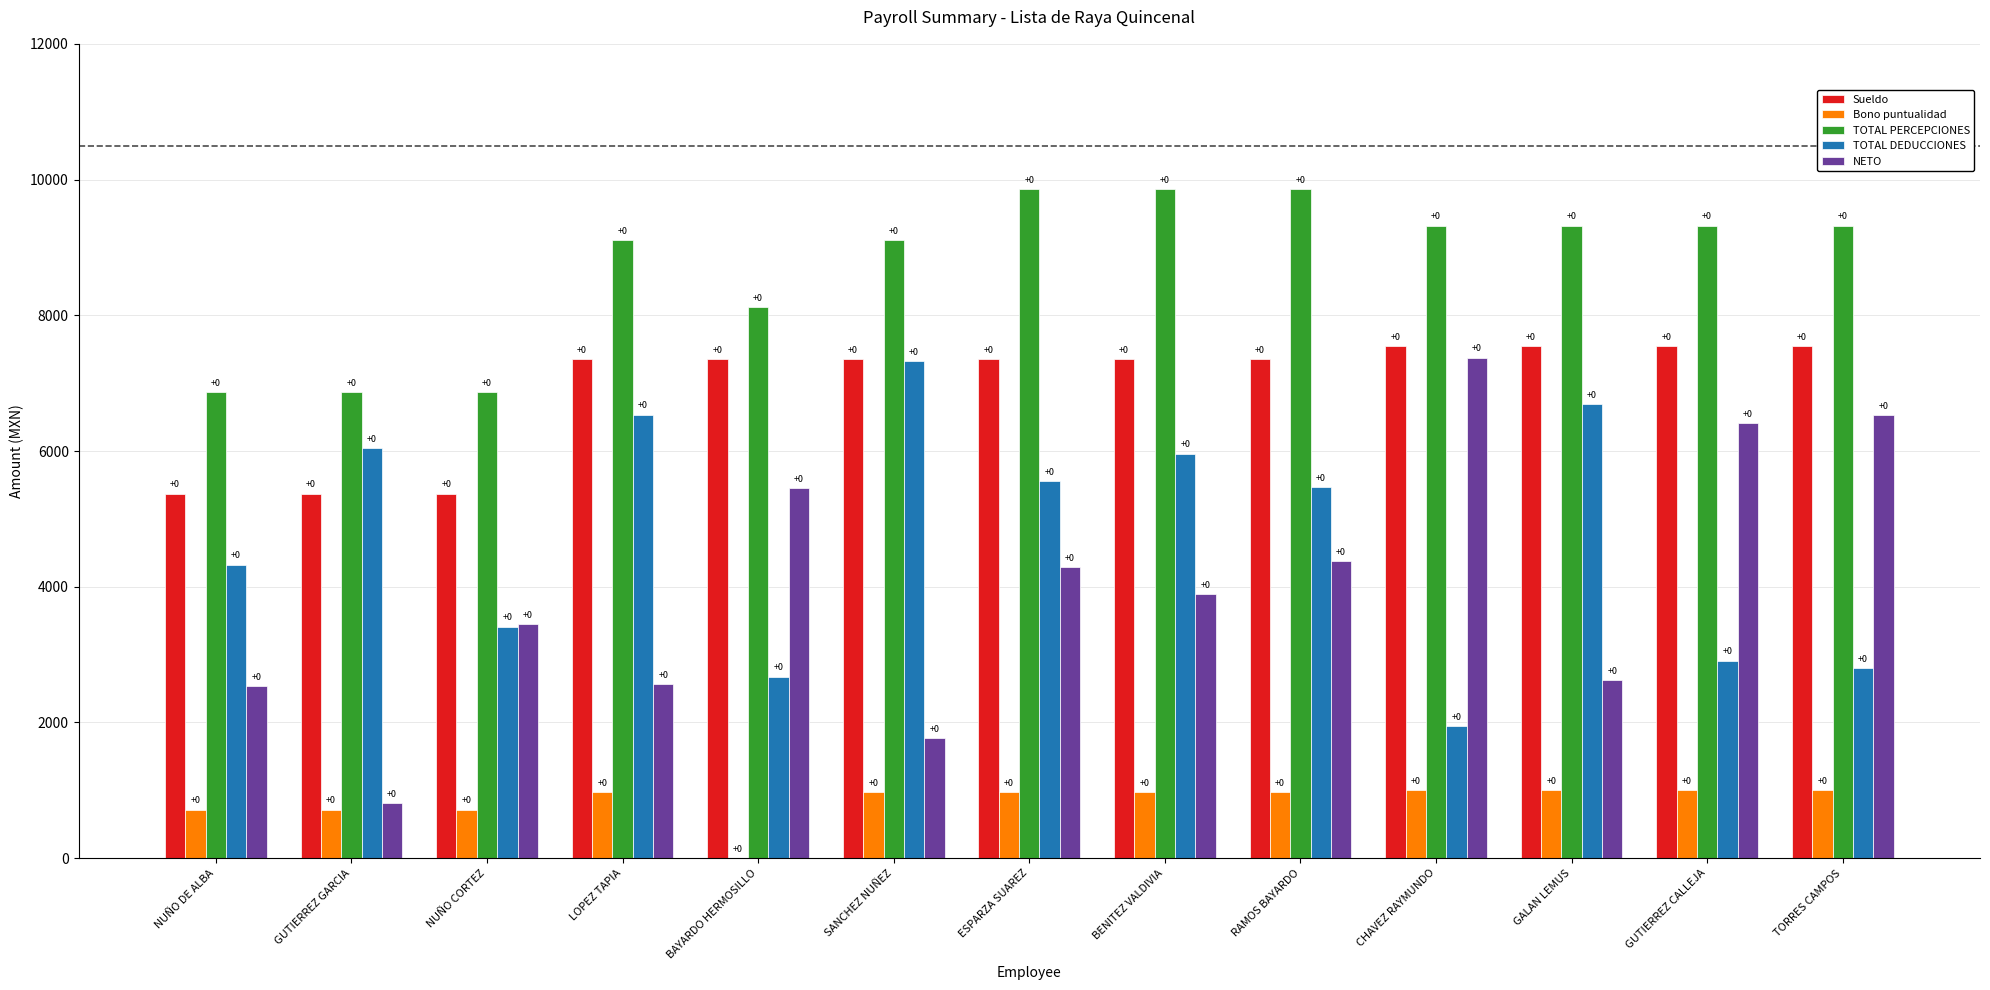

What is the average value of the NETO series?

4007.9